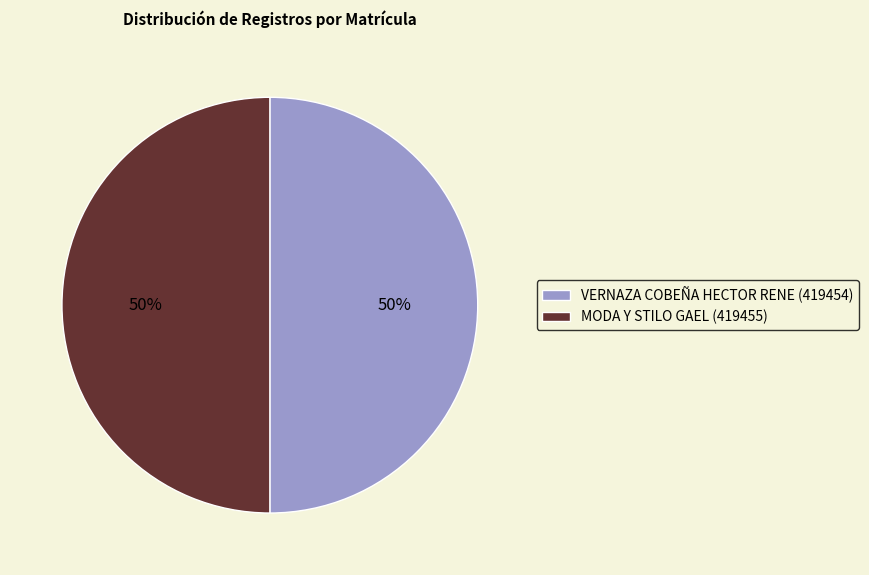

Approximately how many times larger is the value at VERNAZA COBEÑA HECTOR RENE (419454) compared to MODA Y STILO GAEL (419455)?

1.0